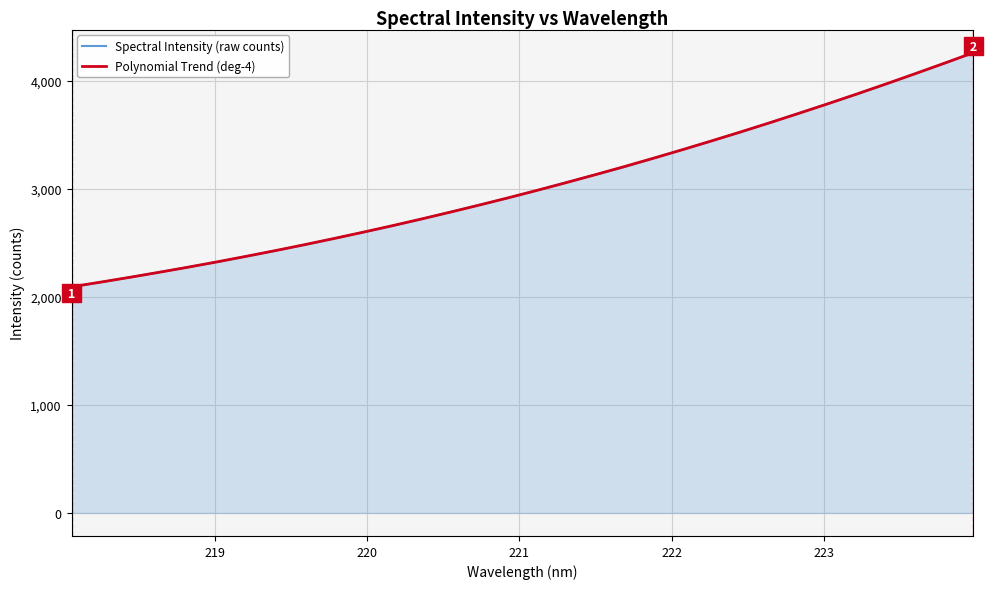

True or false: Spectral Intensity (raw counts) has more than 1 interior local peaks.

False